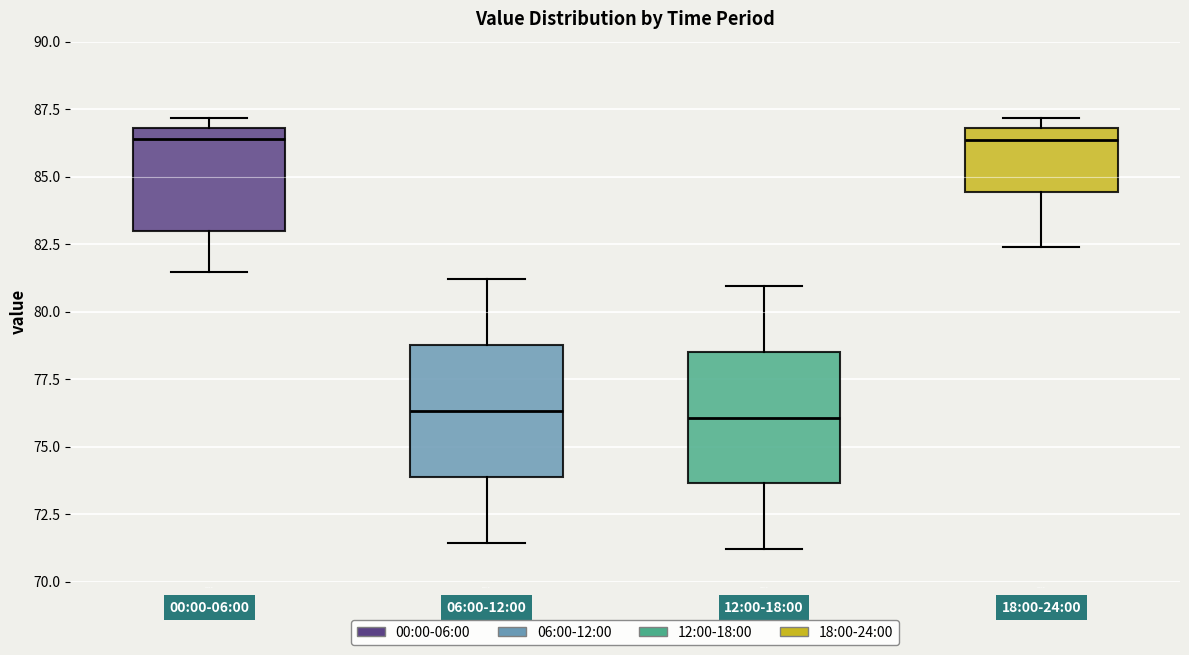

Reading left to right, transcribe this box plot: for each box, give where its median line is, the range the box spans, and where its two whiskers end, as read against the y-axis. The values are not printed on the chart, so give them approximately, as read against the axis.

00:00-06:00: median 86.5, box 83.0 to 87.0, whiskers 81.5 to 87.0 (just above the box's upper edge)
06:00-12:00: median 76.5, box 74.0 to 79.0, whiskers 71.5 to 81.0
12:00-18:00: median 76.0, box 73.5 to 78.5, whiskers 71.0 to 81.0
18:00-24:00: median 86.5, box 84.5 to 87.0, whiskers 82.5 to 87.0 (just above the box's upper edge)